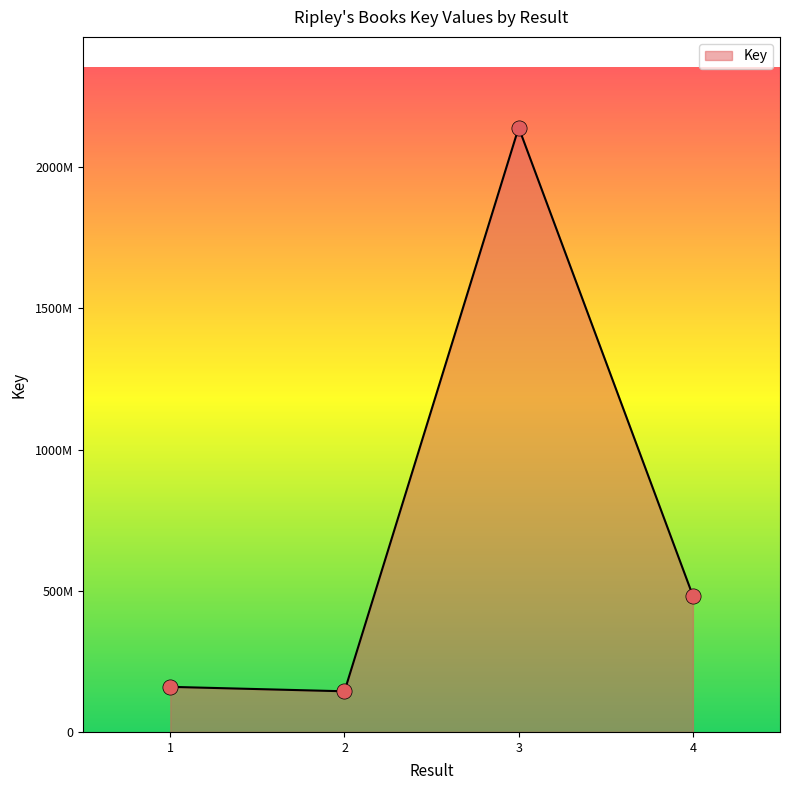

What is the ratio of the value at 4 to the value at 1?

3.0